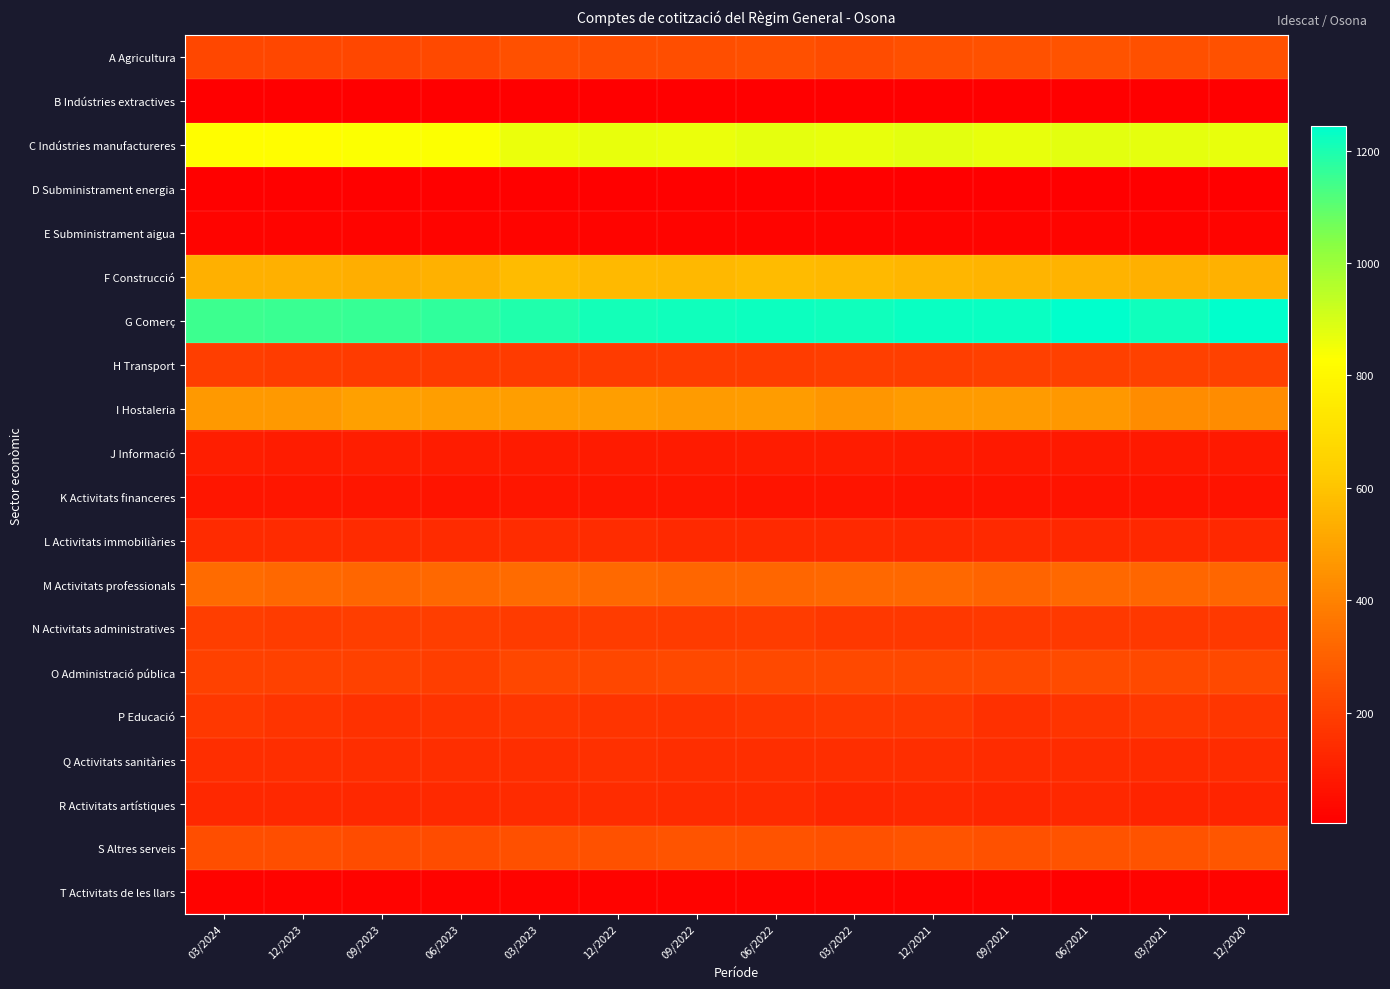

Which series changed the most between 03/2024 and 06/2023?

G Comerç